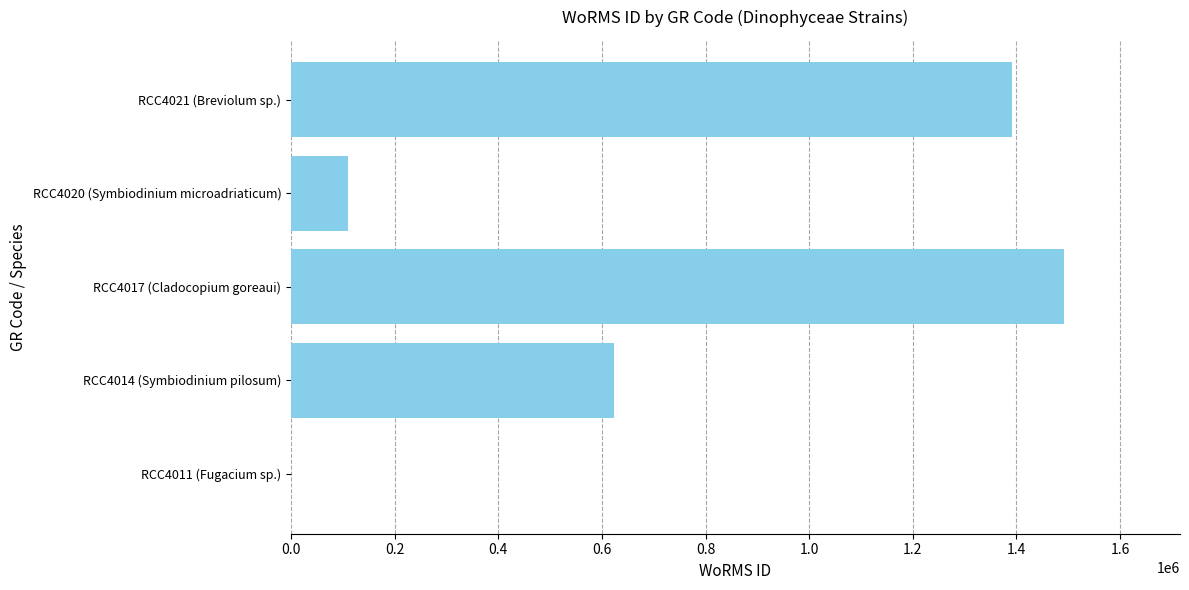

Does the chart contain stacked bars?

No